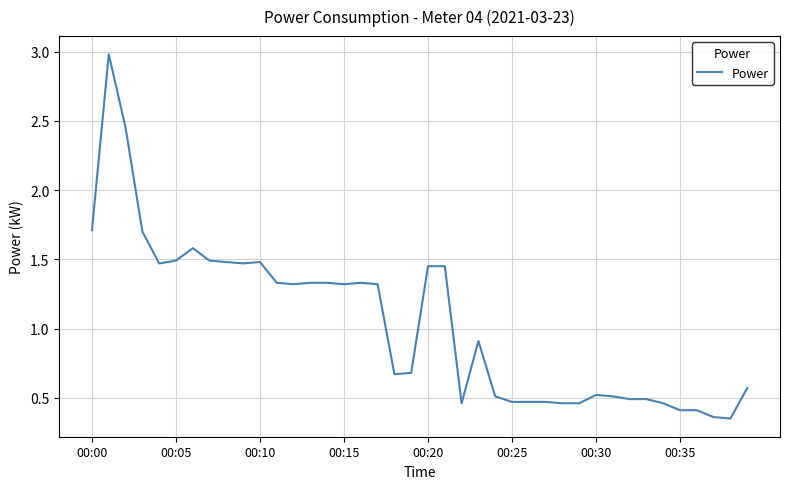

What is the difference between the maximum and minimum values?

2.6